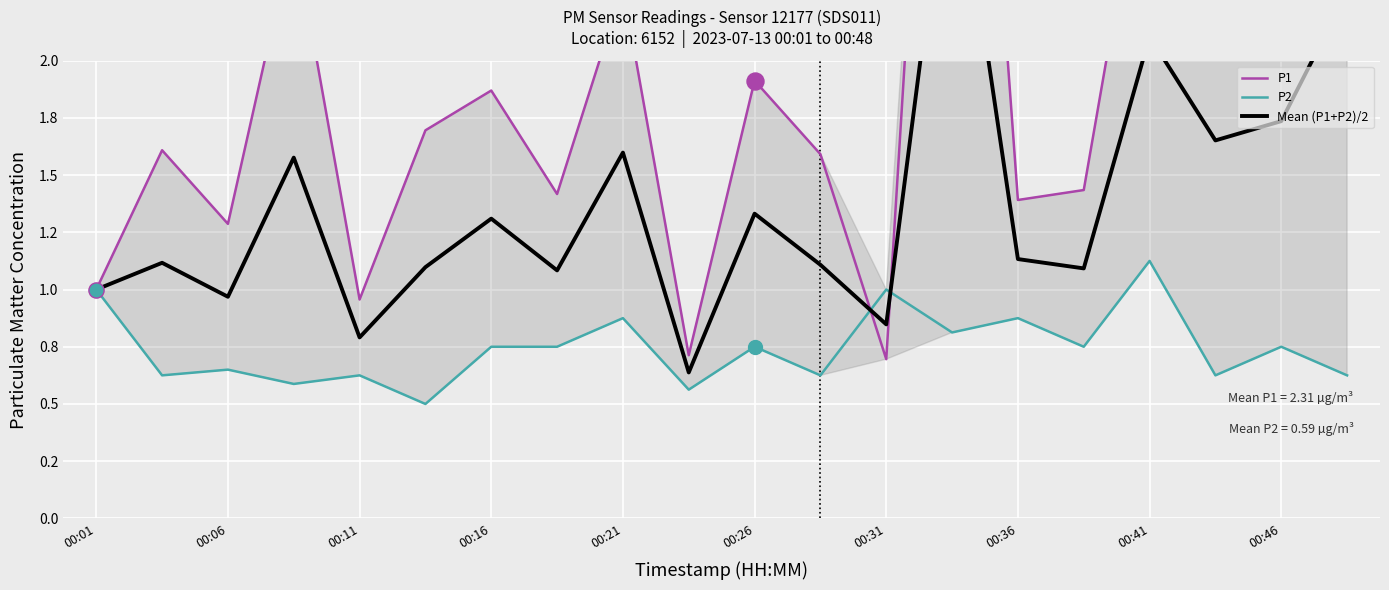

Which series reaches the maximum Y coordinate?

P1